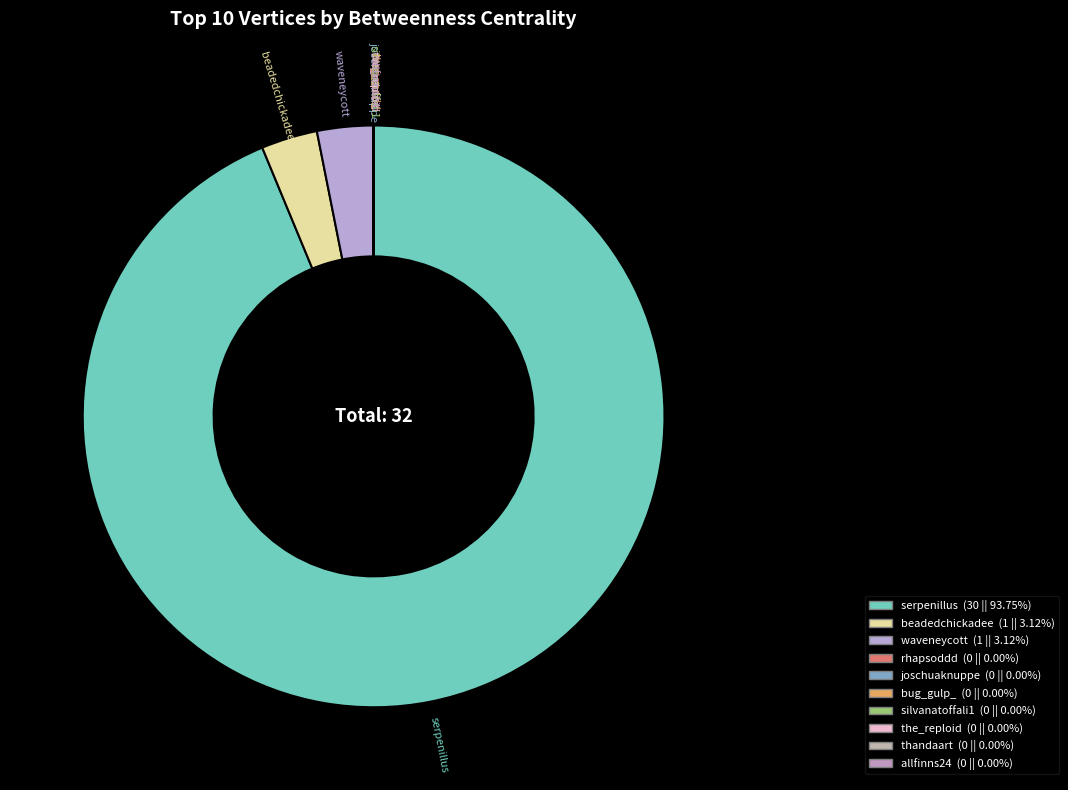

Is there any slice that represents more than half of the pie?

Yes